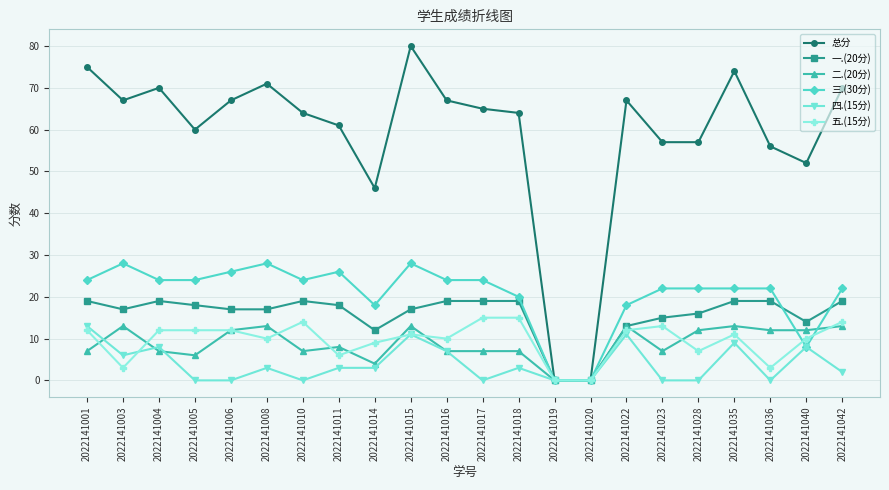

What is the spread (max minus min) of values at 2022141028?

57